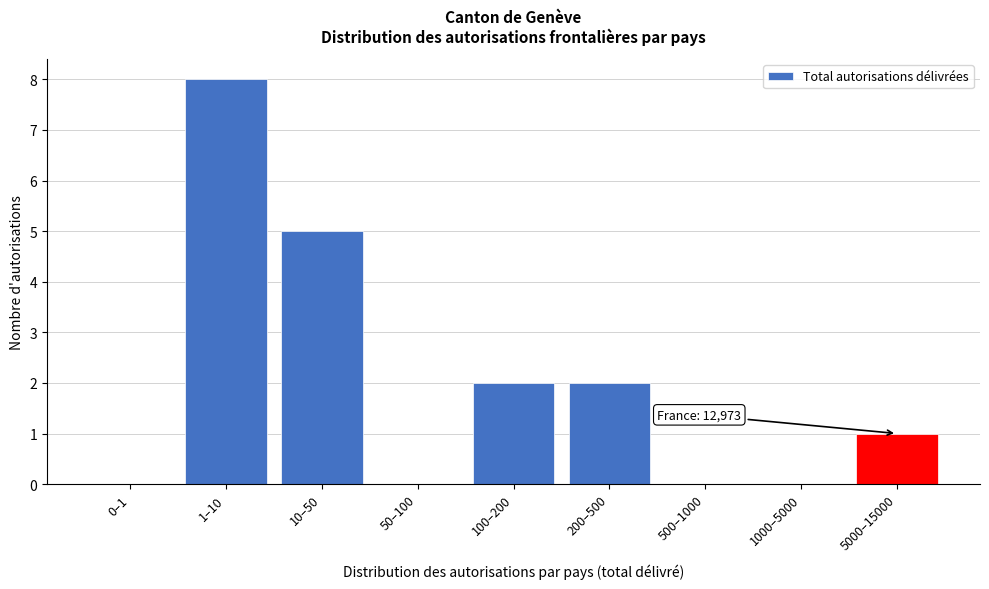

Reading left to right, transcribe all the data shown in this chart.

0–1=0	1–10=8	10–50=5	50–100=0	100–200=2	200–500=2	500–1000=0	1000–5000=0	5000–15000=1